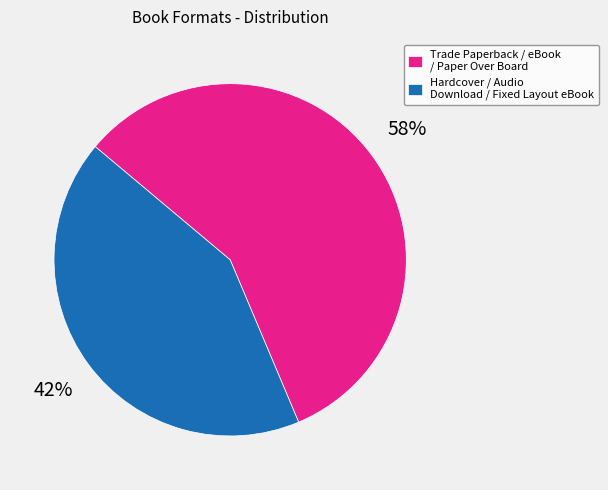

Count the number of slices in the pie.

2